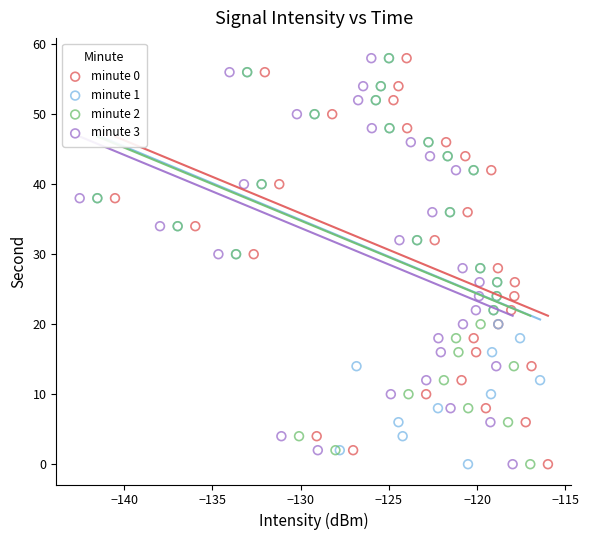

What are all the series names shown in the legend?

minute 0, minute 1, minute 2, minute 3